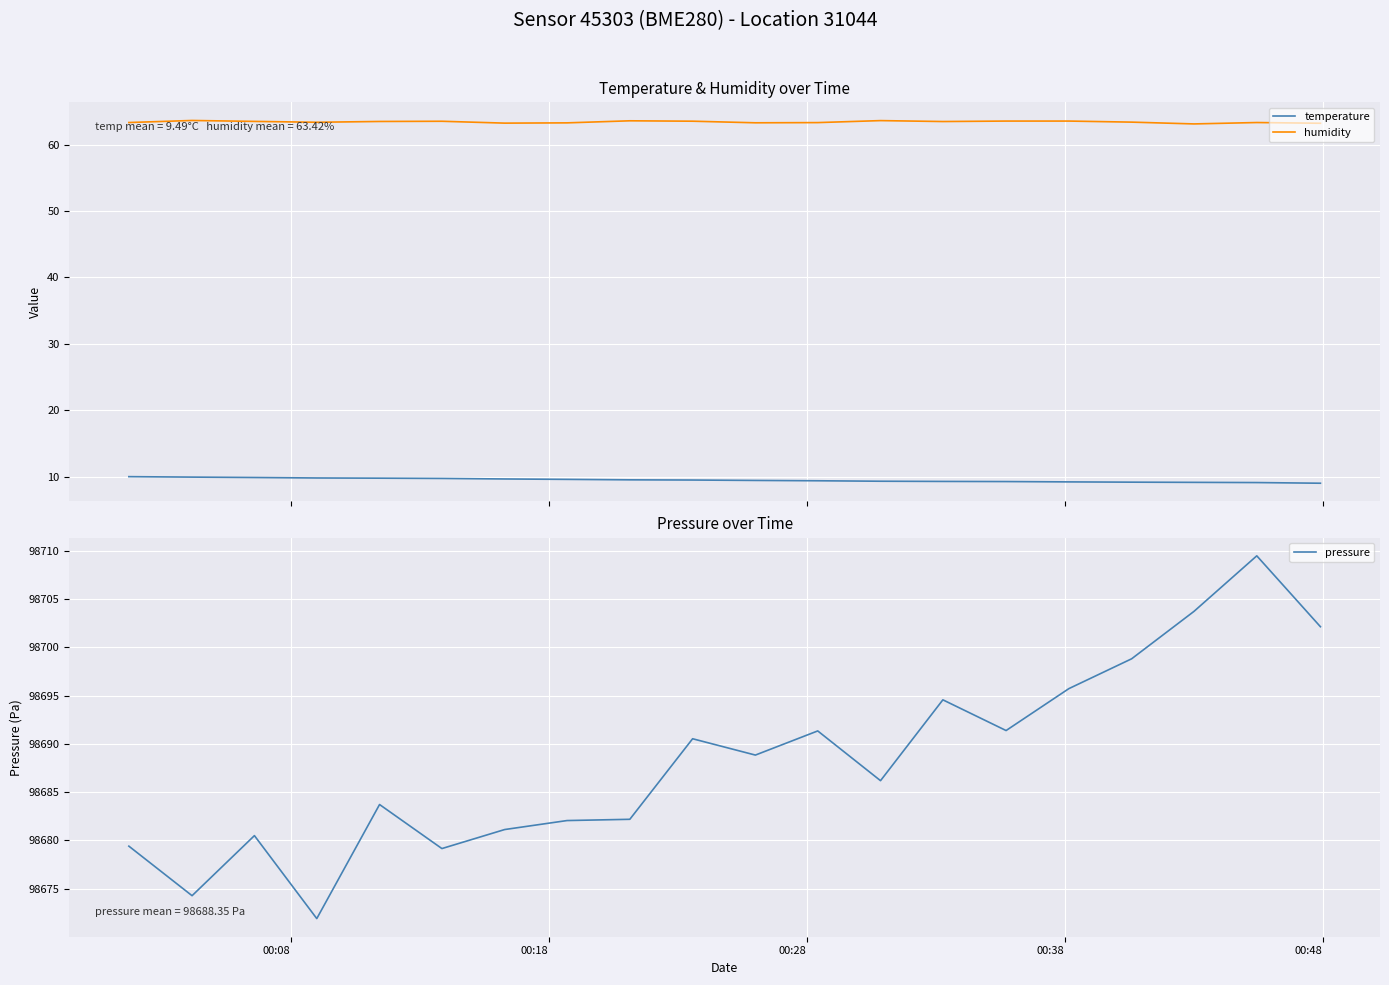

What is the average value of the temperature series?

9.5